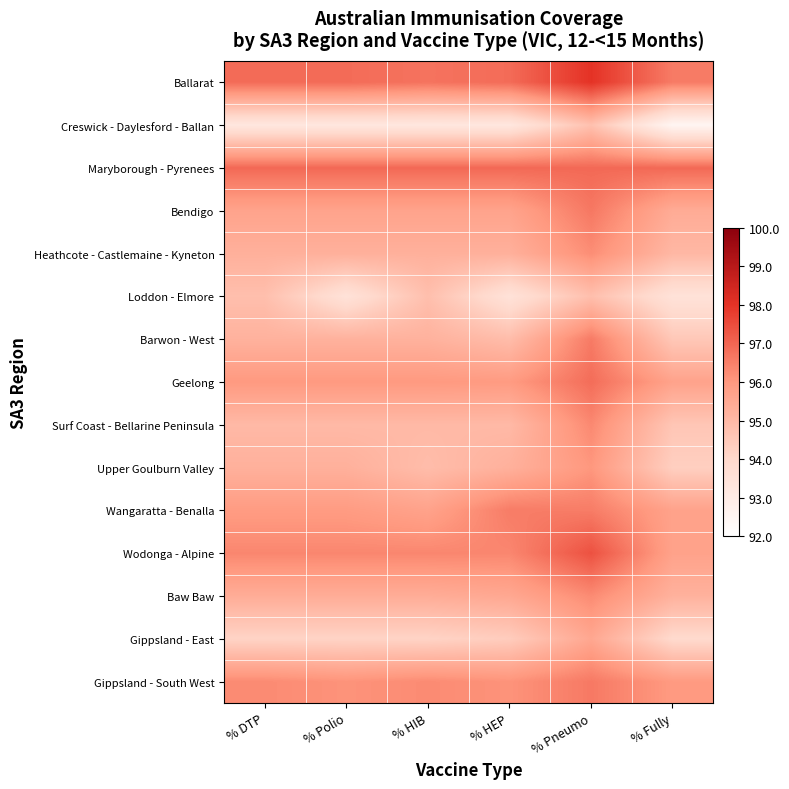

What is the total value across all series at % Polio?

1430.9